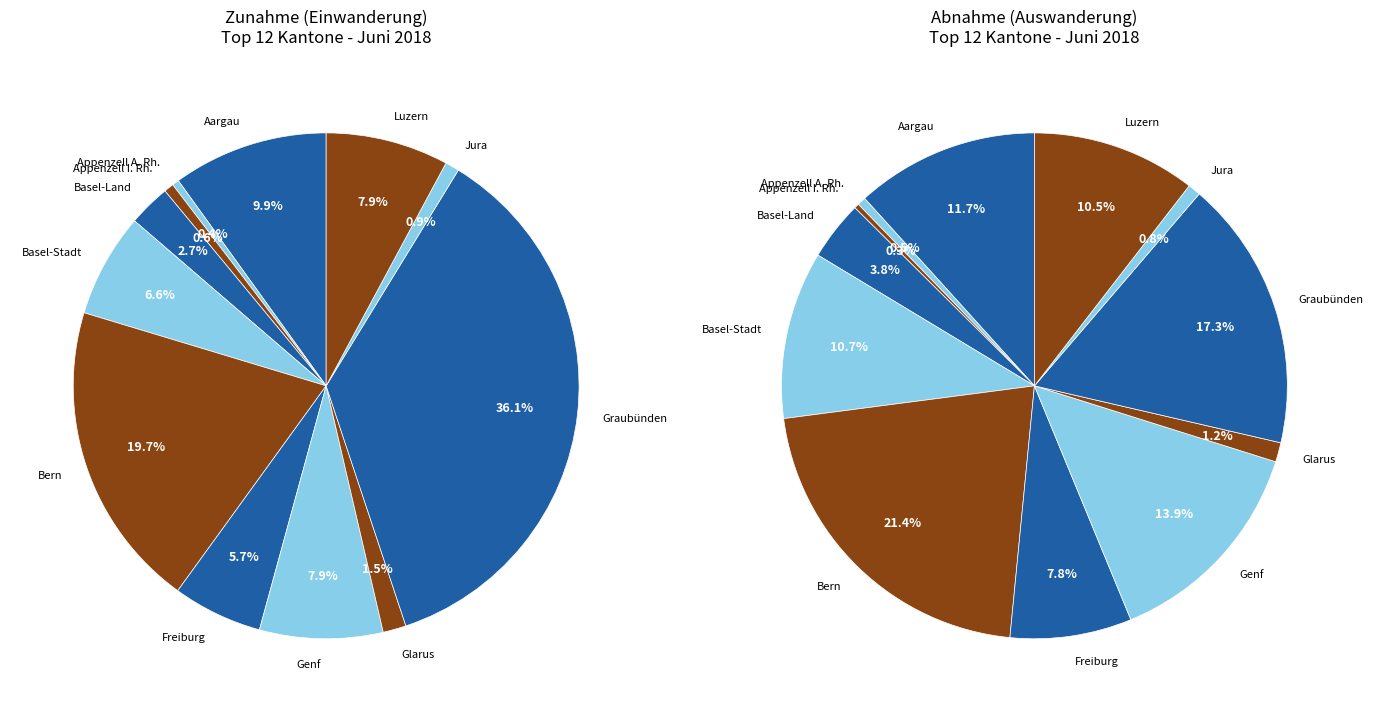

To the nearest percent, what is the difference between the Luzern and Appenzell I. Rh. slice percentages?

7%